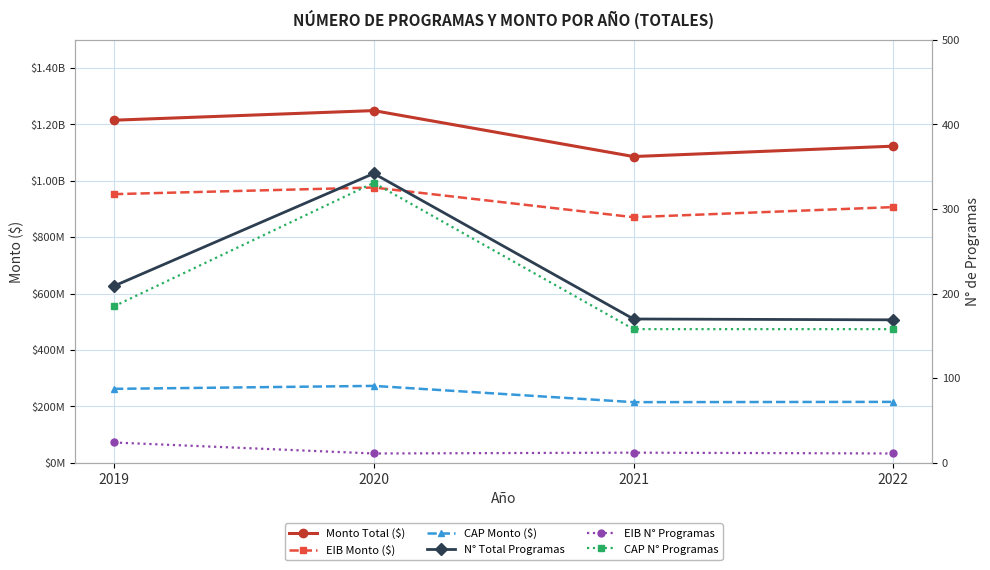

How many values in the CAP Monto ($) series are below 262233362?

2